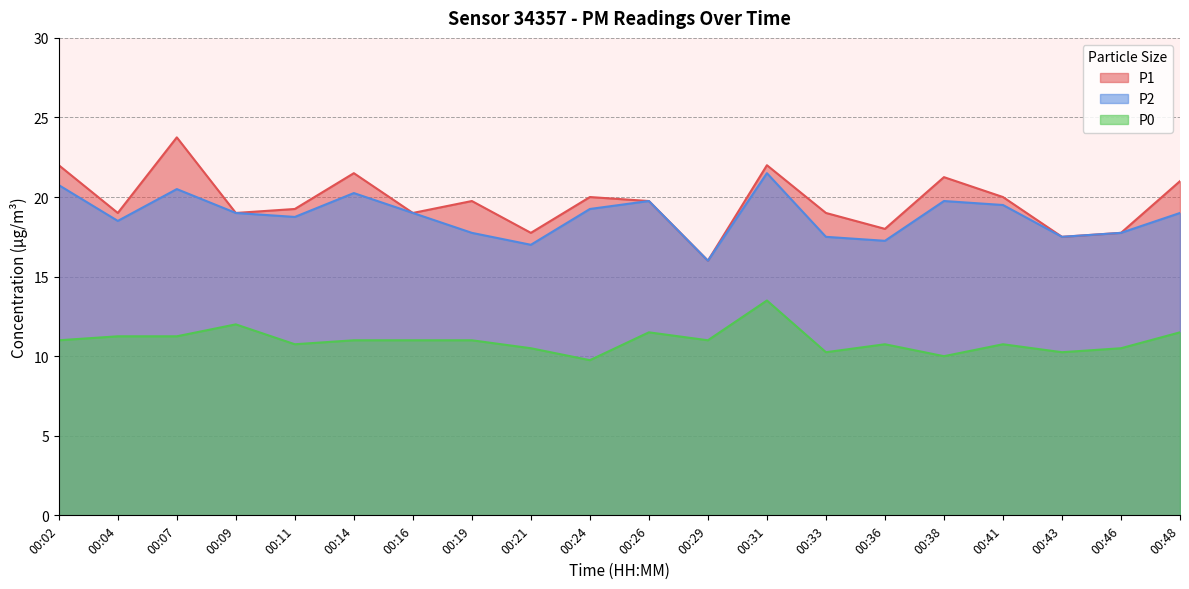

What is the difference between the maximum and minimum values in the P1 series?

7.8